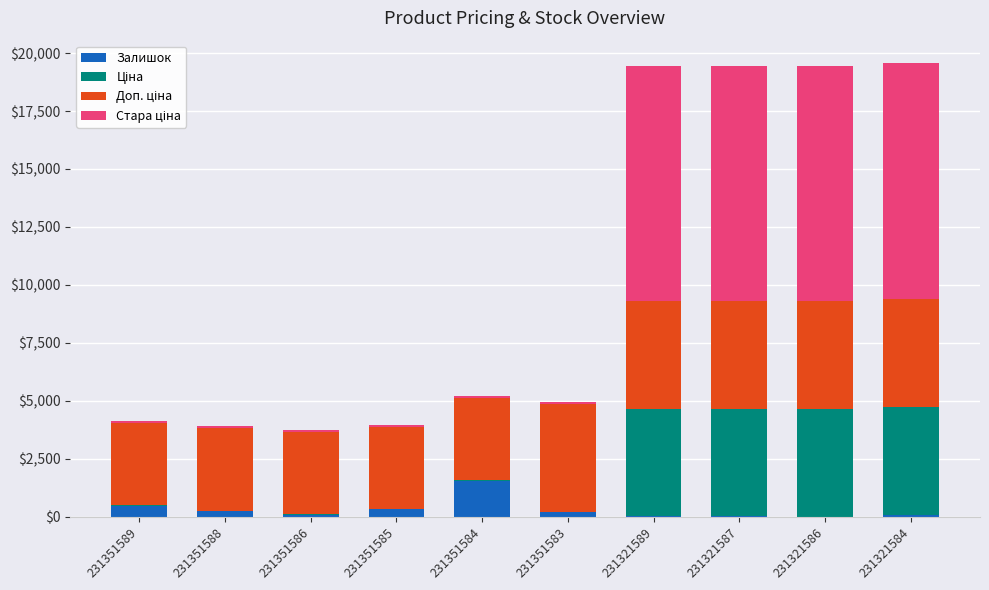

Is it true that Залишок equals 179.0 at 231351583?

True